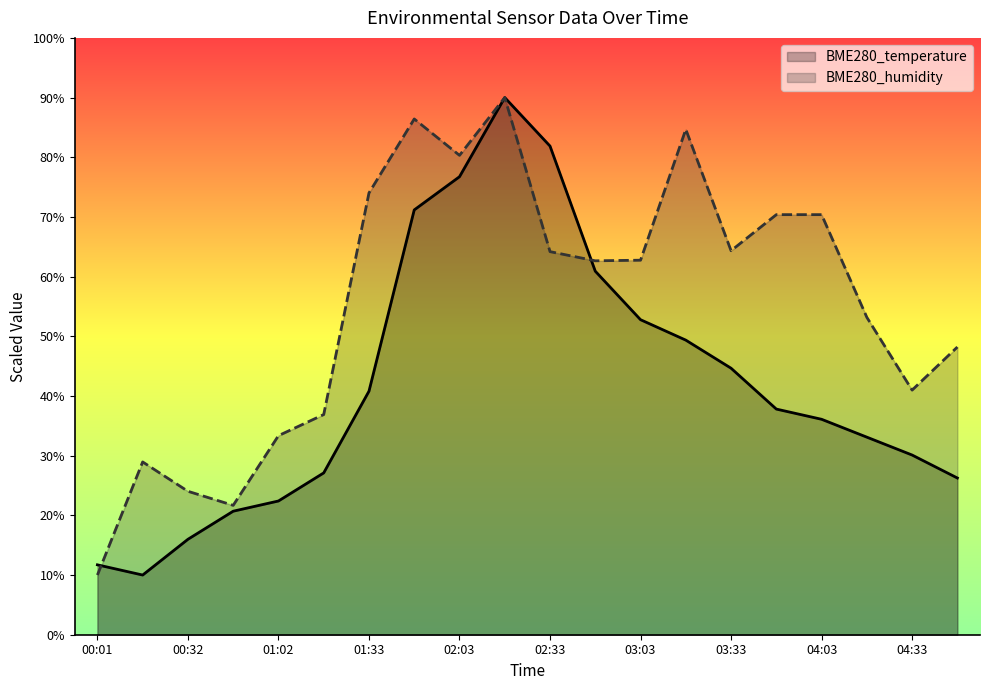

Between which two adjacent categories do BME280_temperature and BME280_humidity first intersect?

00:01 and 00:16